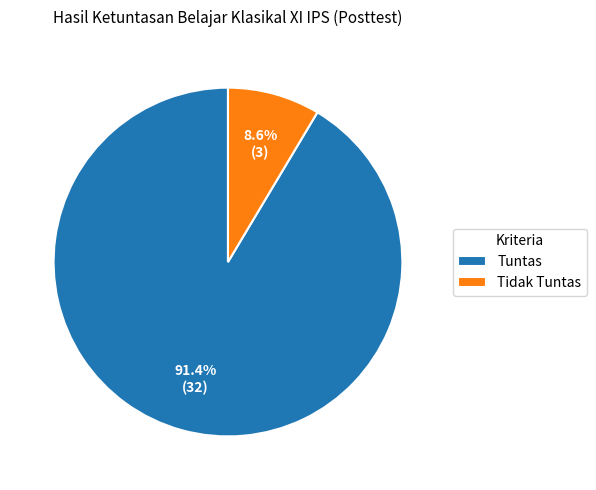

True or false: Tidak Tuntas accounts for 9% of the total.

True